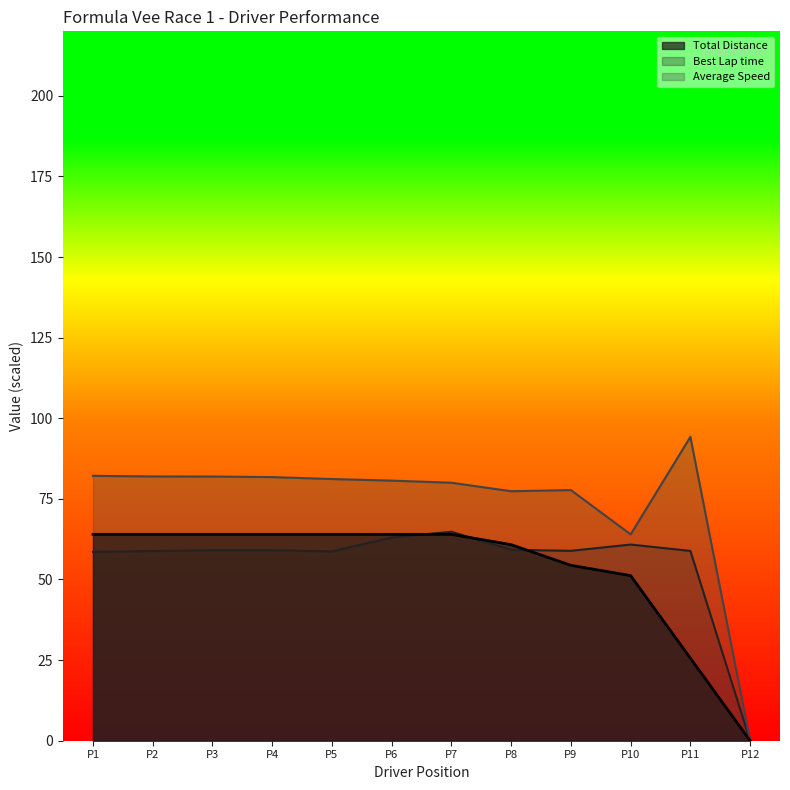

What is the difference between the highest and lowest values at P8?

18.2